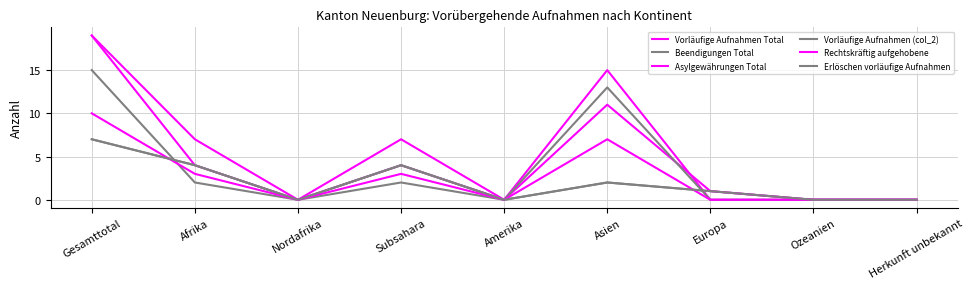

Does the chart have visible grid lines?

Yes